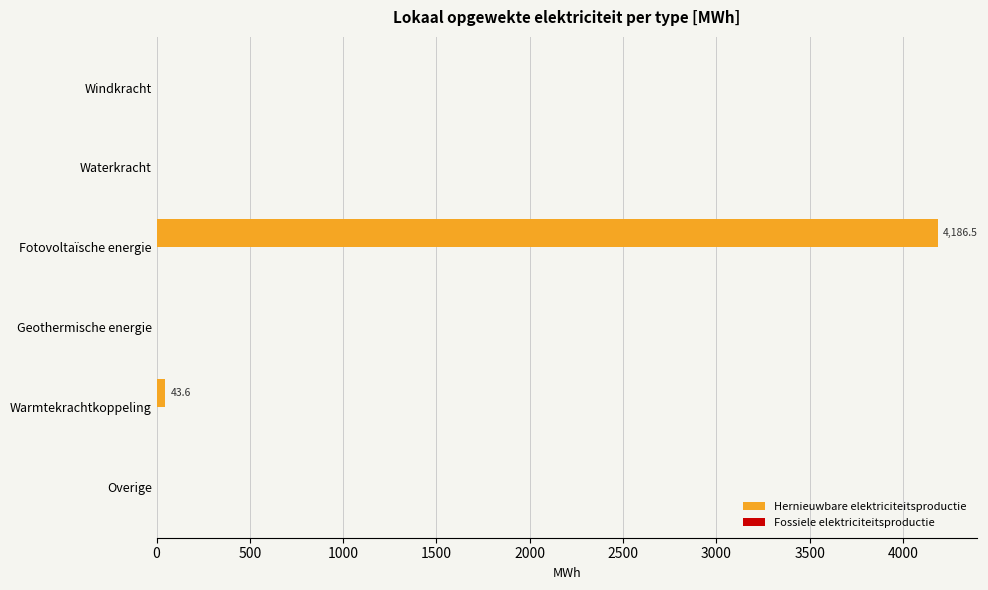

Which category has the highest value across all series?

Fotovoltaïsche energie